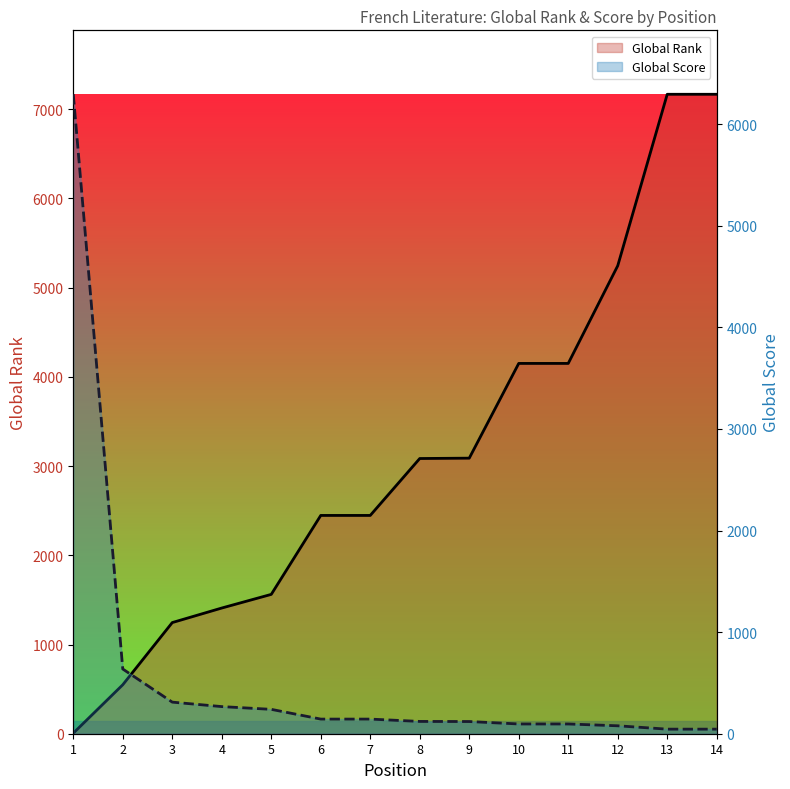

Rank the series at 10 from lowest to highest value.

Global Score, Global Rank